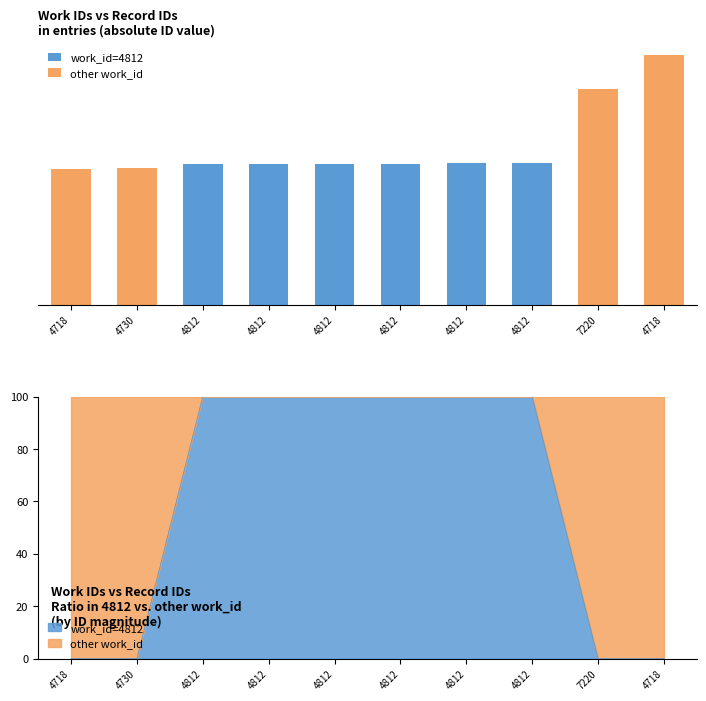

What is the maximum value shown in the chart?

22807